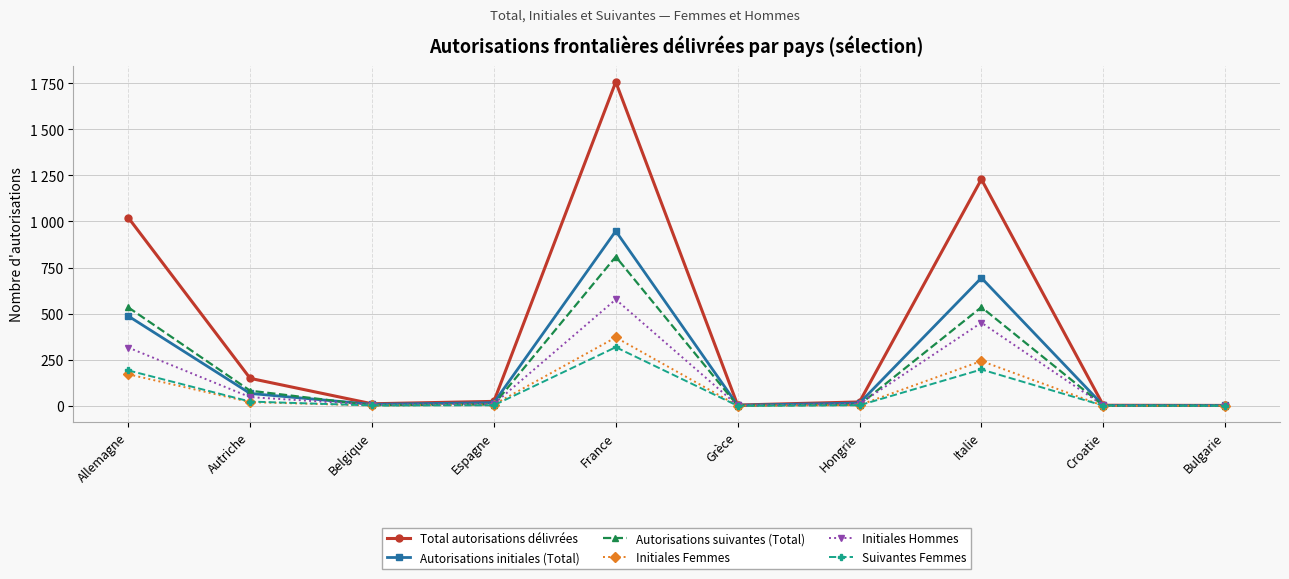

Reading left to right, list all the values displayed in this chart.

Total autorisations délivrées: 1021	149	11	24	1757	4	21	1229	3	2
Autorisations initiales (Total): 487	67	8	17	948	3	15	694	2	2
Autorisations suivantes (Total): 534	82	3	7	809	1	6	535	1	0
Initiales Femmes: 171	20	2	7	371	1	4	243	0	1
Initiales Hommes: 316	47	6	10	577	2	11	451	2	1
Suivantes Femmes: 192	23	2	3	318	0	3	197	1	0